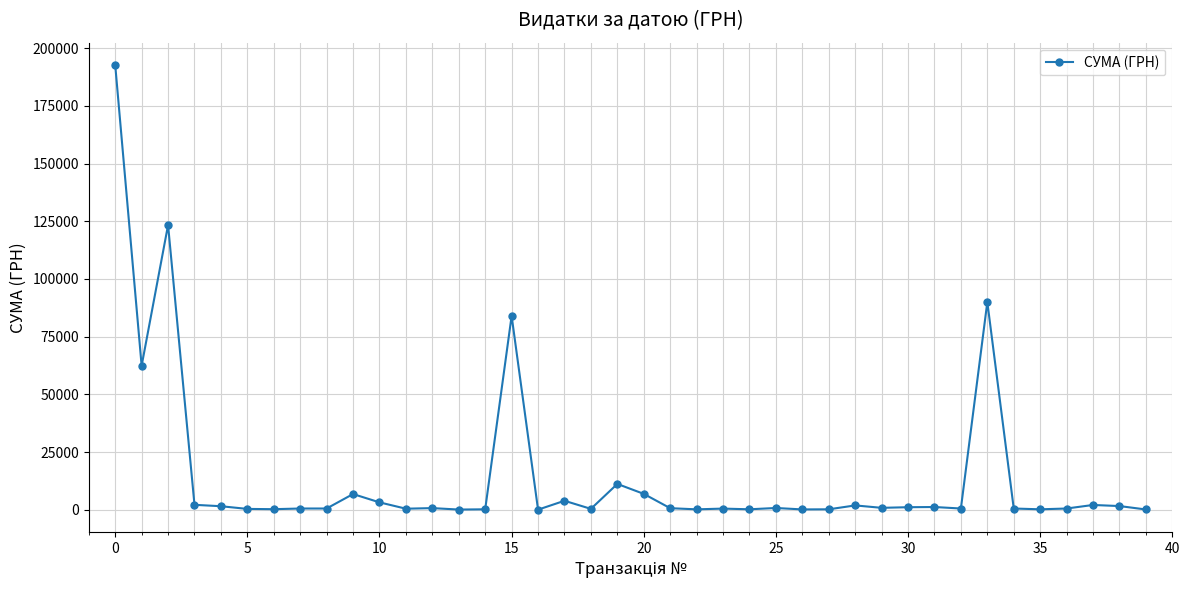

Does the chart display data point markers on the line(s)?

Yes